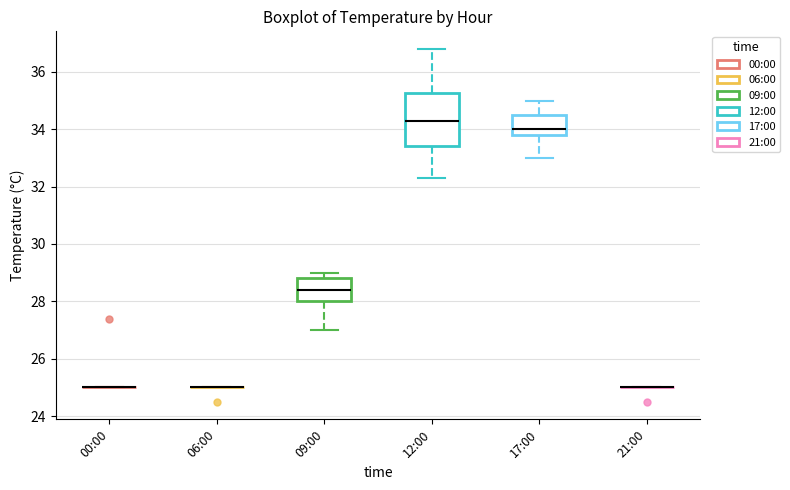

Reading left to right, read every box against the y-axis: the position of its median line, the range the box covers, and the ends of its whiskers. The values are not printed on the chart, so give them approximately, as read against the axis.

00:00: box collapsed to a line at 25.0, whiskers 25.0 to 25.0
06:00: box collapsed to a line at 25.0, whiskers 25.0 to 25.0
09:00: median 28.4, box 28.0 to 28.8, whiskers 27.0 to 29.0
12:00: median 34.4, box 33.4 to 35.2, whiskers 32.4 to 36.8
17:00: median 34.0, box 33.8 to 34.6, whiskers 33.0 to 35.0
21:00: box collapsed to a line at 25.0, whiskers 25.0 to 25.0